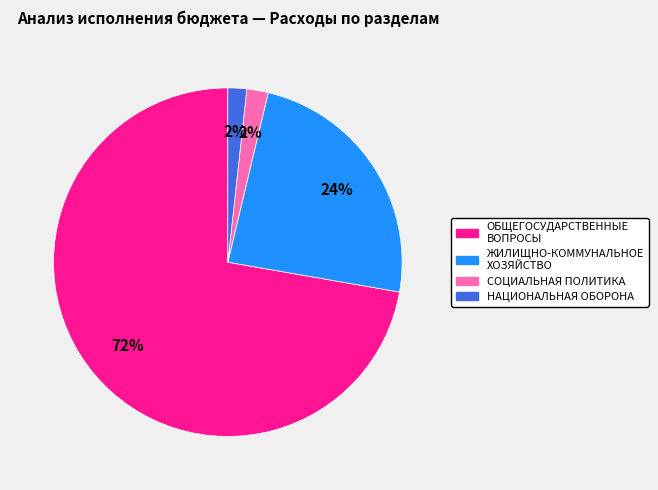

To the nearest percent, what is the average slice percentage?

25%